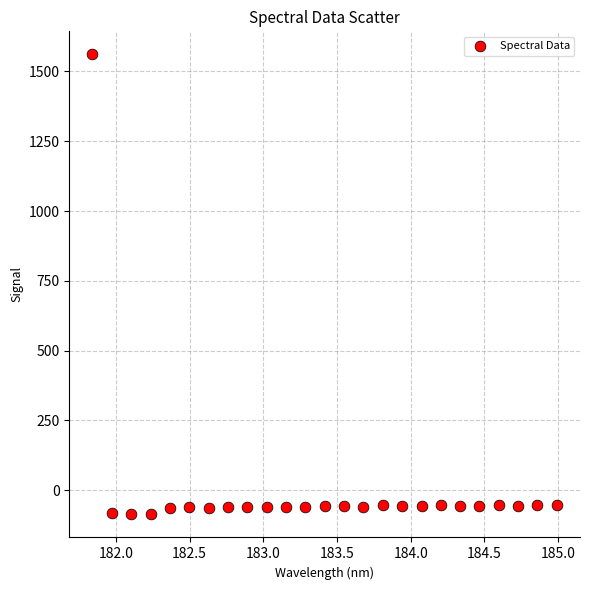

What is the range of X values (max minus min)?

3.1